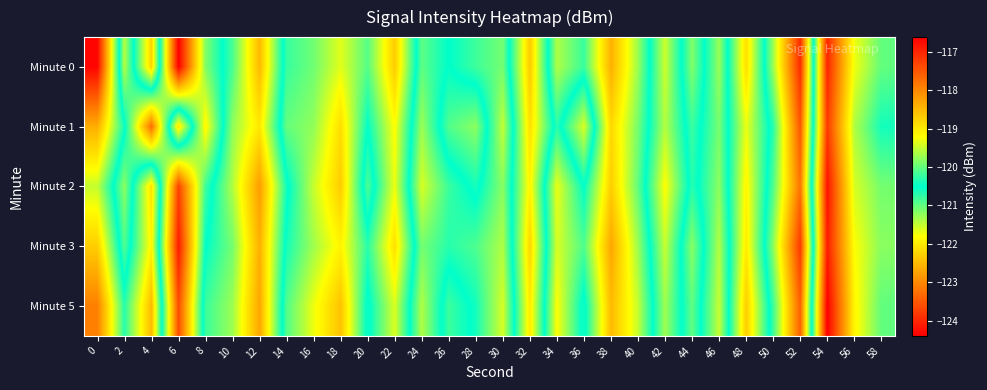

At which category does the chart reach its minimum across all series?

54